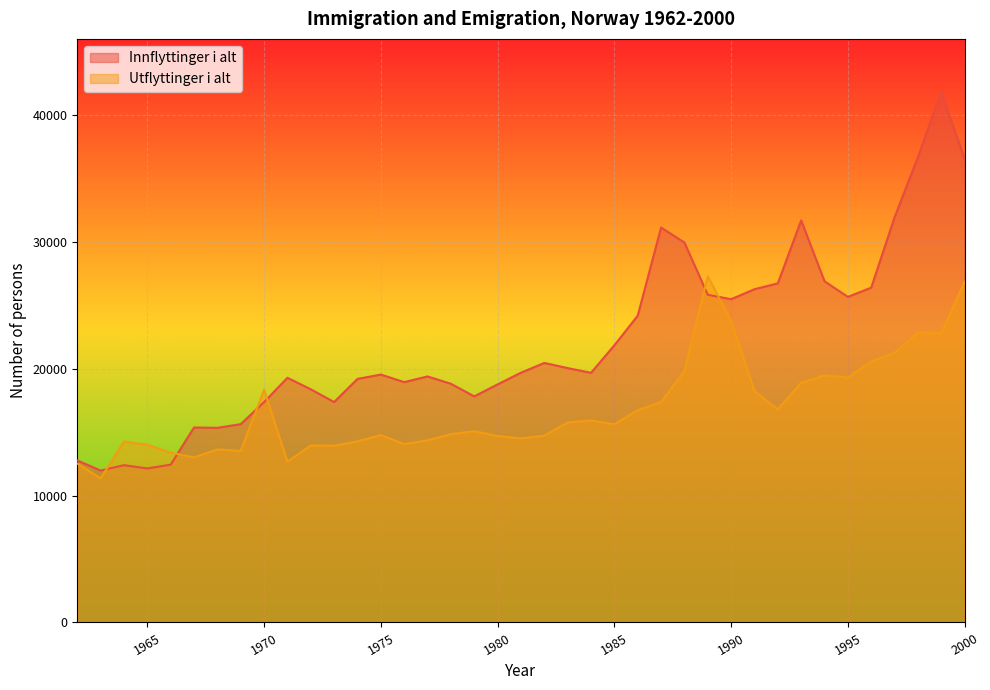

Where do Utflyttinger i alt and Innflyttinger i alt first cross each other?

1963 and 1964